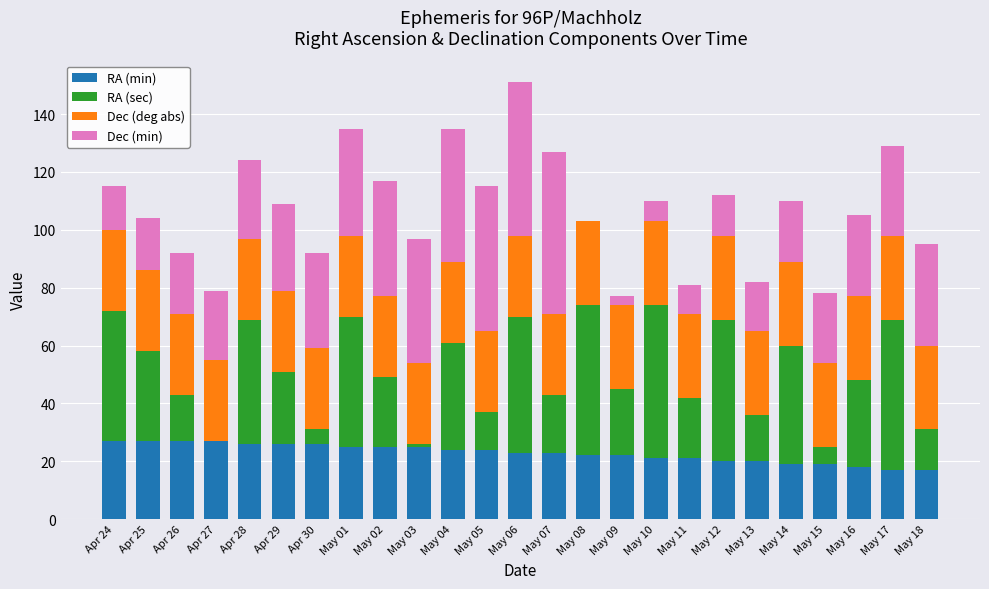

What is the sum of all RA (min) values?

571